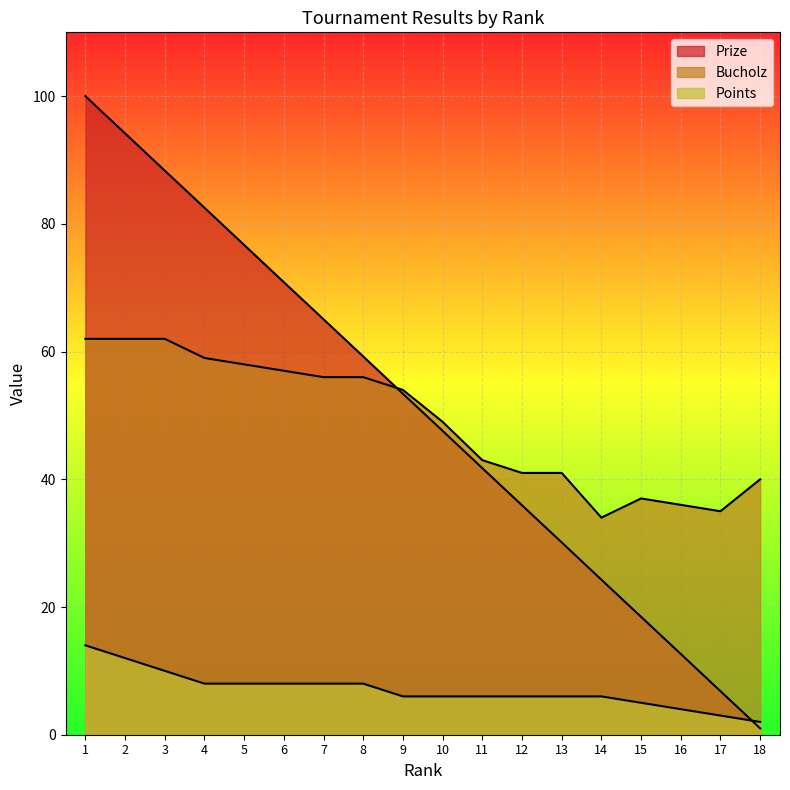

At which category is the sum across all series the highest?

1